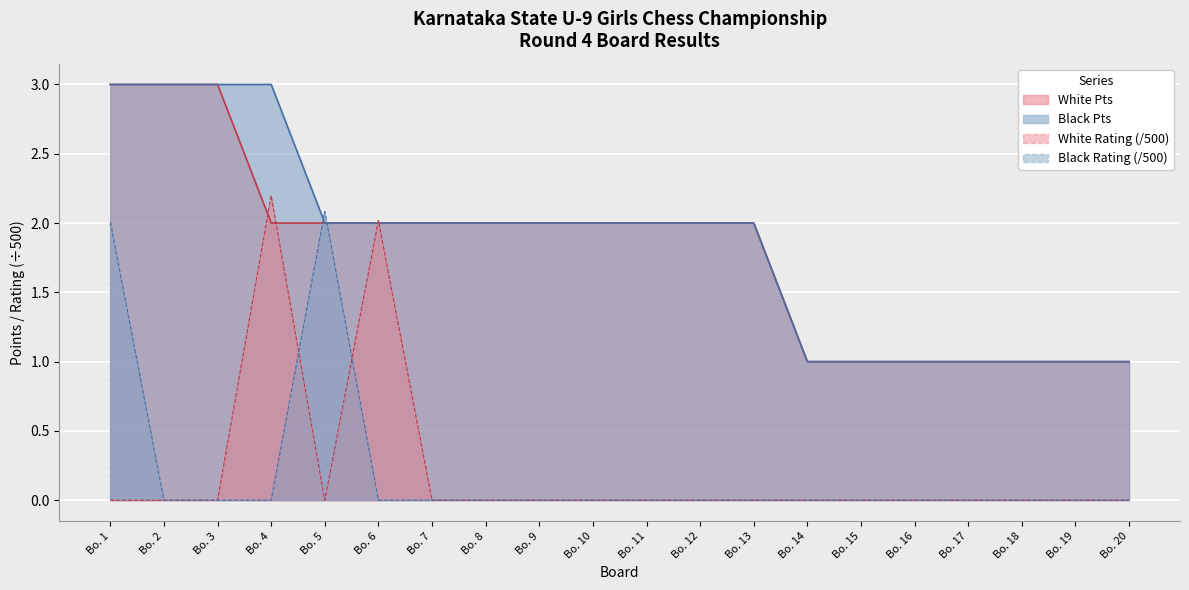

Reading left to right, extract all data points from this chart.

White Pts: 3.0	3.0	3.0	2.0	2.0	2.0	2.0	2.0	2.0	2.0	2.0	2.0	2.0	1.0	1.0	1.0	1.0	1.0	1.0	1.0
Black Pts: 3.0	3.0	3.0	3.0	2.0	2.0	2.0	2.0	2.0	2.0	2.0	2.0	2.0	1.0	1.0	1.0	1.0	1.0	1.0	1.0
White Rating: 0.0	0.0	0.0	2.2	0.0	2.0	0.0	0.0	0.0	0.0	0.0	0.0	0.0	0.0	0.0	0.0	0.0	0.0	0.0	0.0
Black Rating: 2.0	0.0	0.0	0.0	2.1	0.0	0.0	0.0	0.0	0.0	0.0	0.0	0.0	0.0	0.0	0.0	0.0	0.0	0.0	0.0